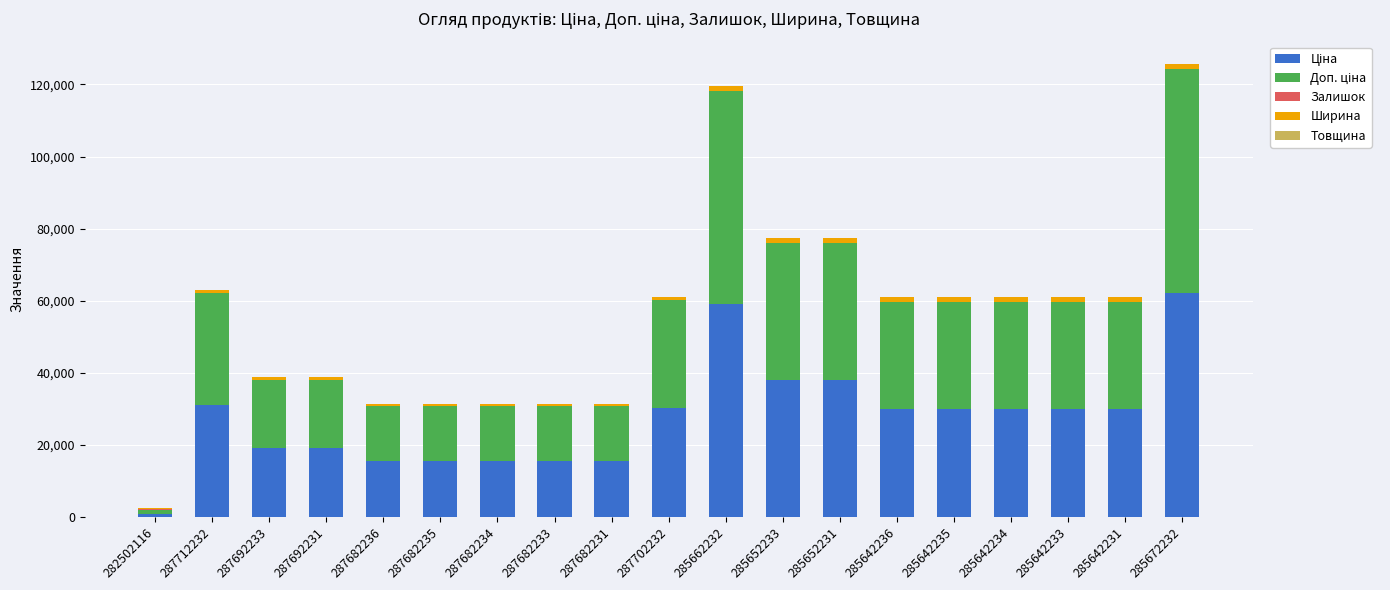

Count the number of data series in this chart.

5